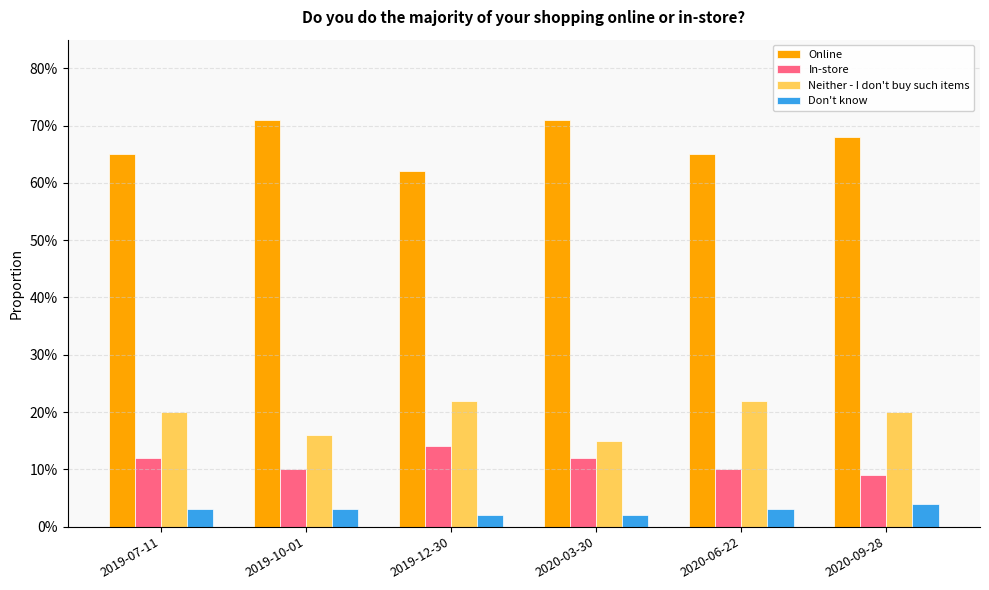

Does the chart contain any negative values?

No